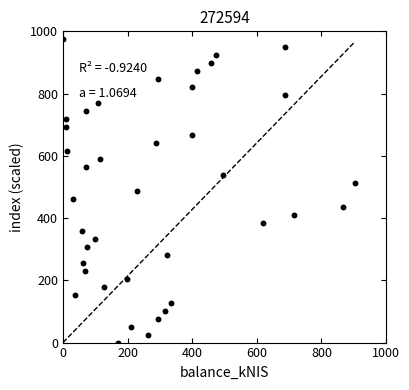

What is the range of Y values (max minus min)?

974.4